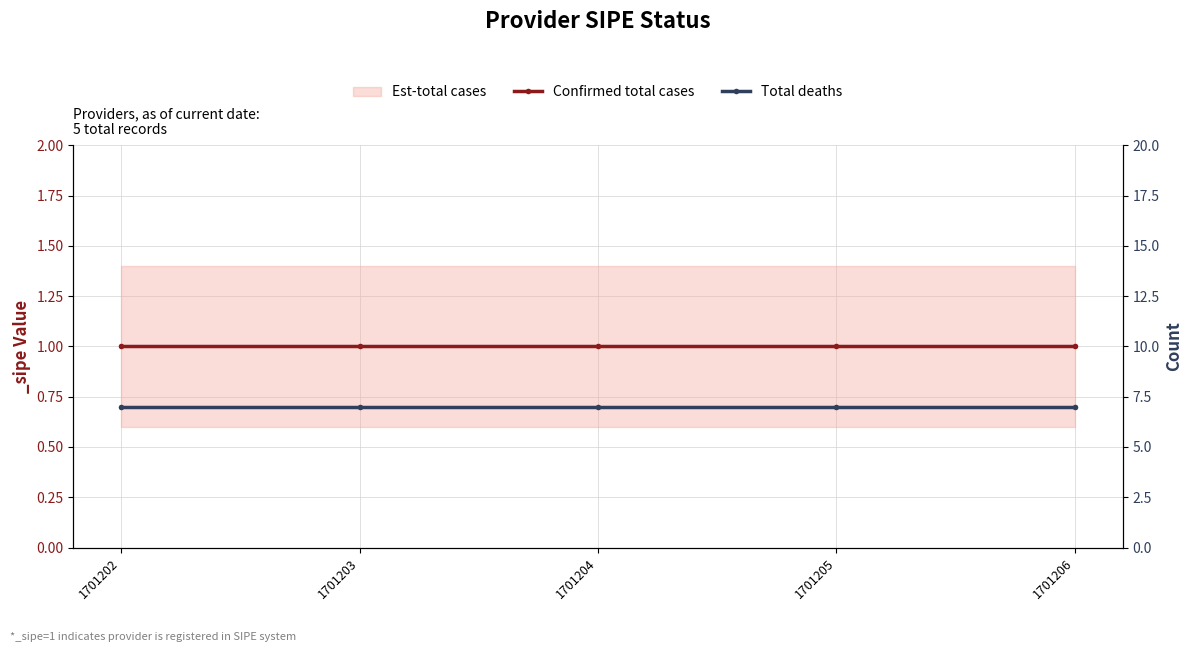

True or false: Confirmed total cases and Total deaths intersect in this chart.

False